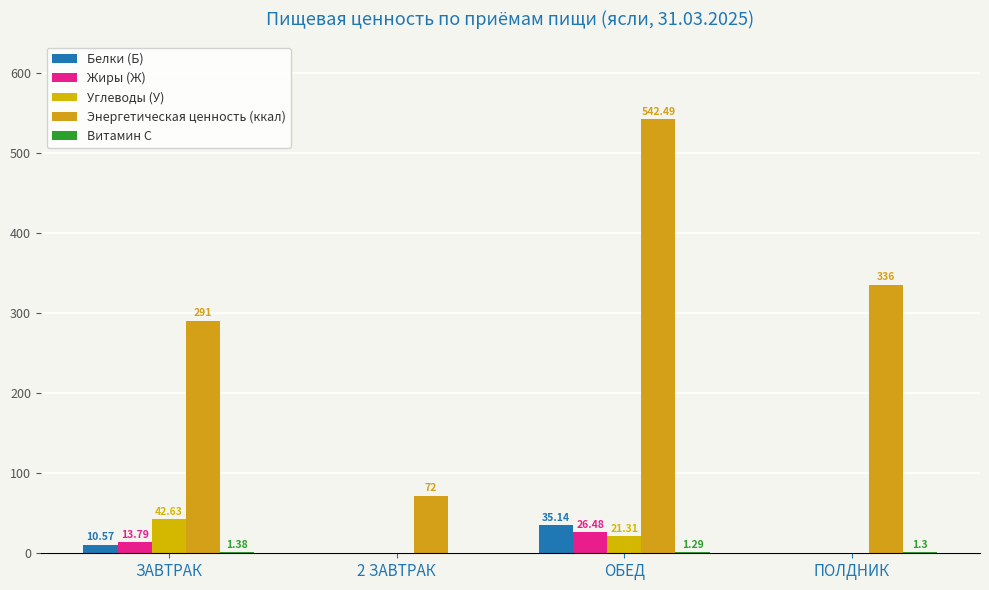

The Витамин С series shows 0.4 at ОБЕД. True or false?

False